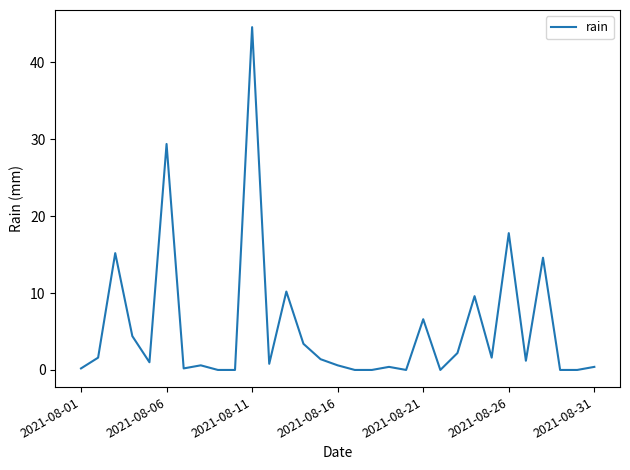

What is the difference between the maximum and minimum values?

44.6